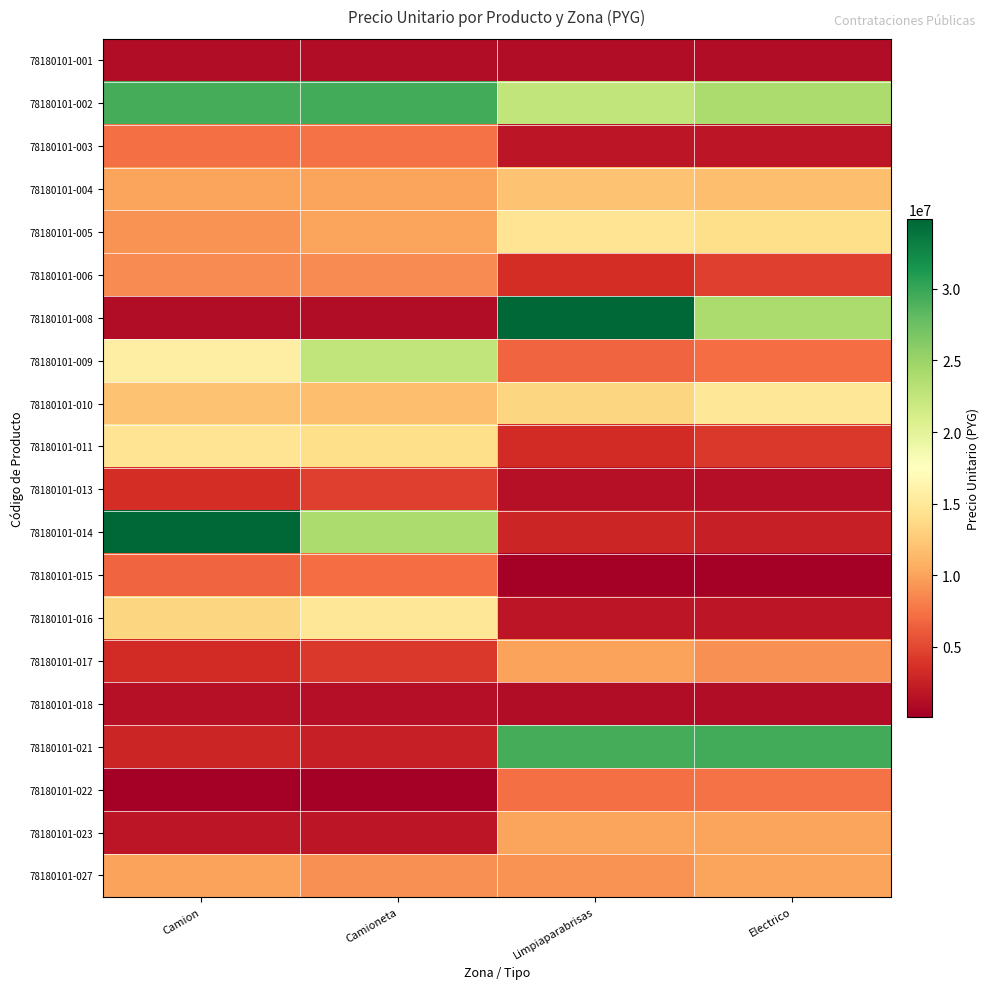

Reading right to left, extract all data points from this chart.

78180101-001: Electrico=1205270	Limpiaparabrisas=1204511	Camioneta=1120537	Camion=1118480
78180101-002: Electrico=24008259	Limpiaparabrisas=22601515	Camioneta=29528752	Camion=29337836
78180101-003: Electrico=1842016	Limpiaparabrisas=1819279	Camioneta=7376028	Camion=7202118
78180101-004: Electrico=11725945	Limpiaparabrisas=12008601	Camioneta=10160106	Camion=10163439
78180101-005: Electrico=14053677	Limpiaparabrisas=14560271	Camioneta=10094007	Camion=9158831
78180101-006: Electrico=4503257	Limpiaparabrisas=3515963	Camioneta=8680254	Camion=8684093
78180101-008: Electrico=24008259	Limpiaparabrisas=34870121	Camioneta=1205270	Camion=1204511
78180101-009: Electrico=7053354	Limpiaparabrisas=6654593	Camioneta=22601515	Camion=15685938
78180101-010: Electrico=14822863	Limpiaparabrisas=13425929	Camioneta=11725945	Camion=12008601
78180101-011: Electrico=4064665	Limpiaparabrisas=3279617	Camioneta=14053677	Camion=14560271
78180101-013: Electrico=1272205	Limpiaparabrisas=1369236	Camioneta=4503257	Camion=3515963
78180101-014: Electrico=2472910	Limpiaparabrisas=2868756	Camioneta=24008259	Camion=34870121
78180101-015: Electrico=127402	Limpiaparabrisas=127402	Camioneta=7053354	Camion=6654593
78180101-016: Electrico=1842016	Limpiaparabrisas=1819279	Camioneta=14822863	Camion=13425929
78180101-017: Electrico=9028294	Limpiaparabrisas=10001189	Camioneta=4064665	Camion=3279617
78180101-018: Electrico=1120537	Limpiaparabrisas=1118480	Camioneta=1272205	Camion=1369236
78180101-021: Electrico=29528752	Limpiaparabrisas=29337836	Camioneta=2472910	Camion=2868756
78180101-022: Electrico=7376028	Limpiaparabrisas=7202118	Camioneta=127402	Camion=127402
78180101-023: Electrico=10160106	Limpiaparabrisas=10163439	Camioneta=1842016	Camion=1819279
78180101-027: Electrico=10094007	Limpiaparabrisas=9158831	Camioneta=9028294	Camion=10001189